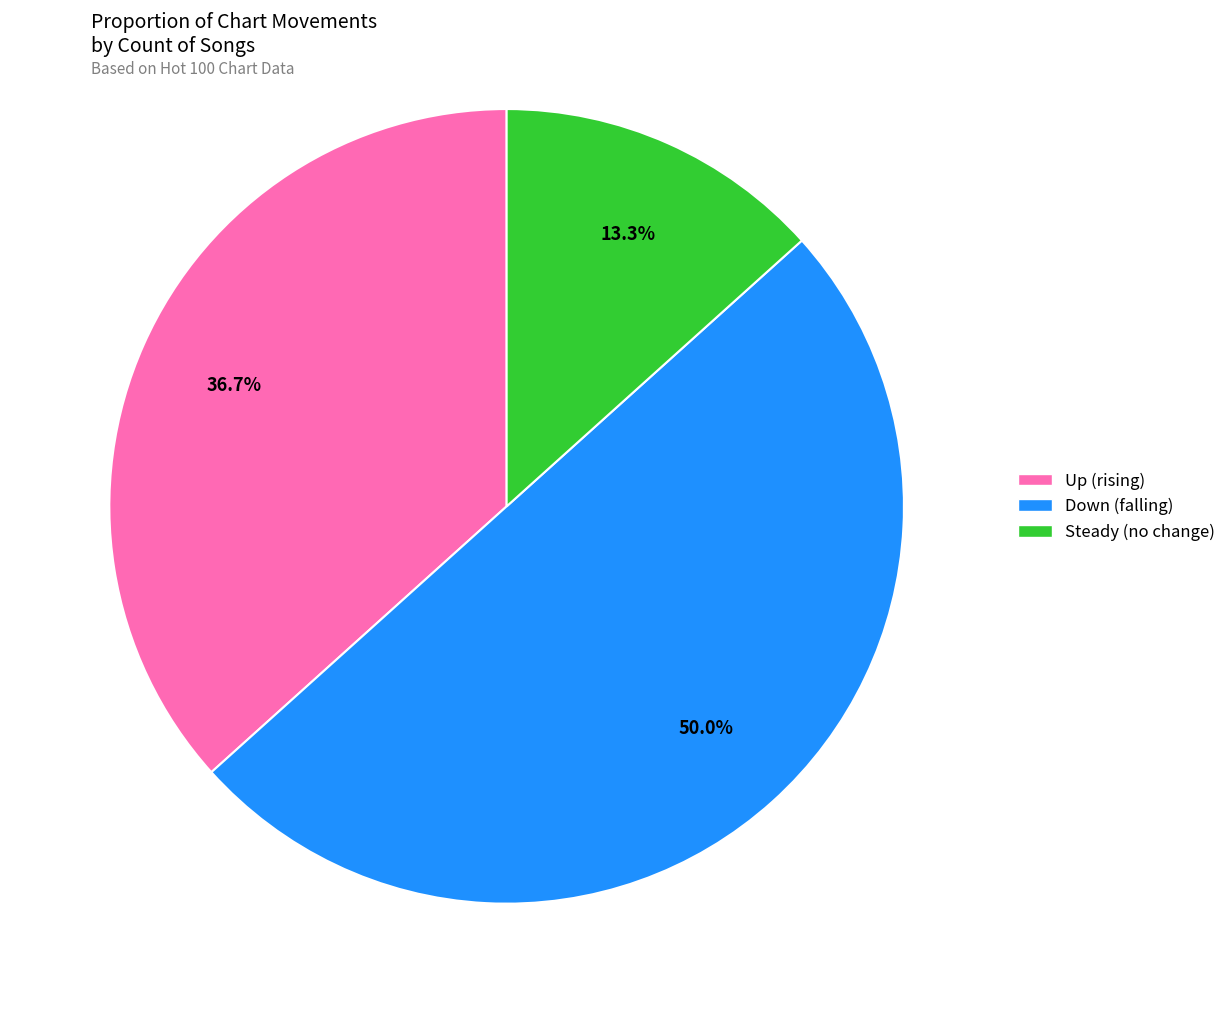

Count the number of slices in the pie.

3